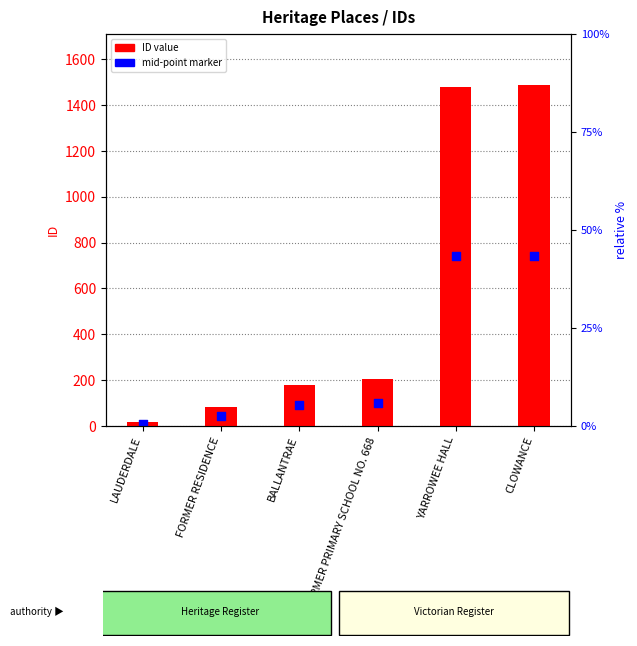

Which series has the largest total across all categories?

ID value